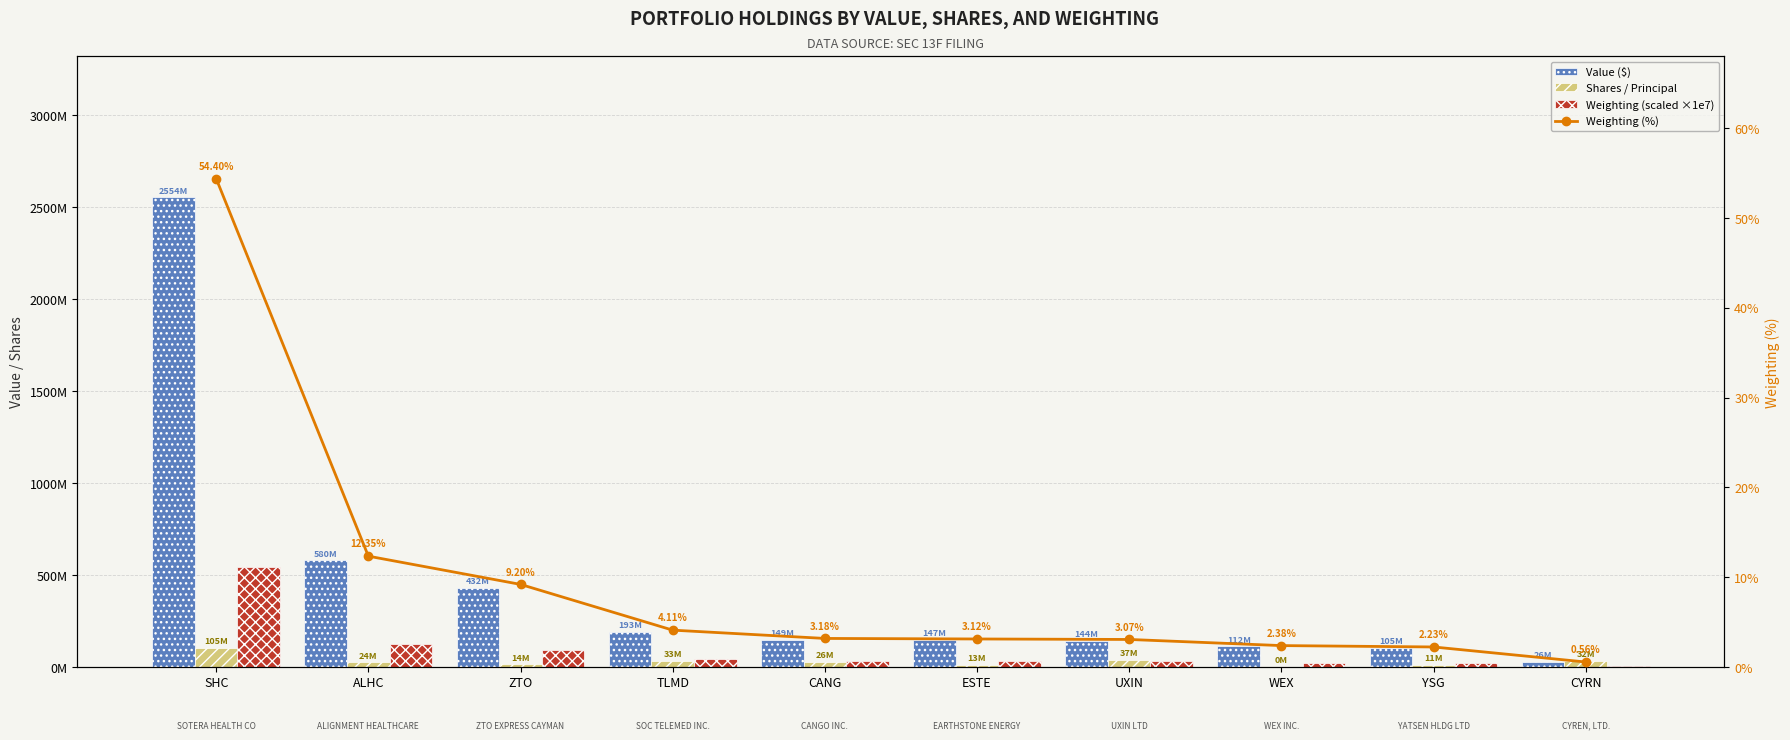

Are the bars horizontal?

No